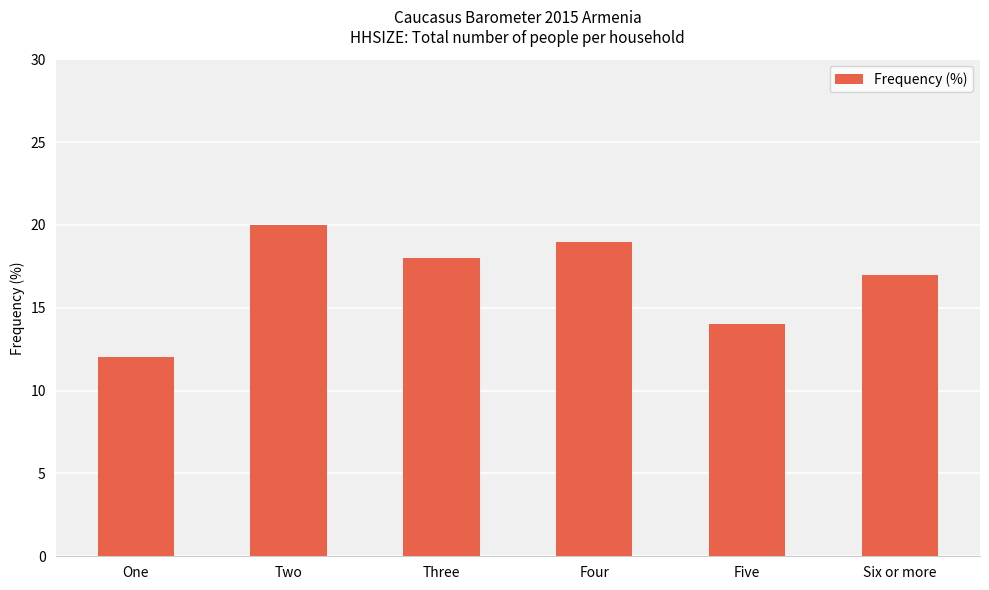

At which category does the chart reach its minimum across all series?

One